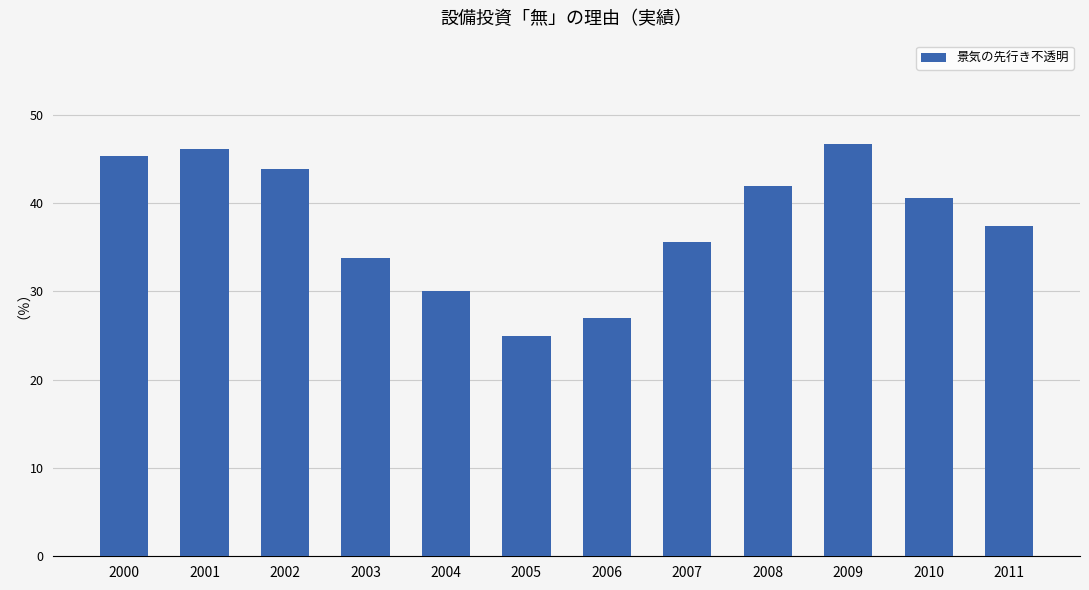

Reading left to right, what are all the values shown in this chart?

2000=45.3	2001=46.1	2002=43.8	2003=33.8	2004=30.0	2005=24.9	2006=27.0	2007=35.6	2008=41.9	2009=46.7	2010=40.6	2011=37.4